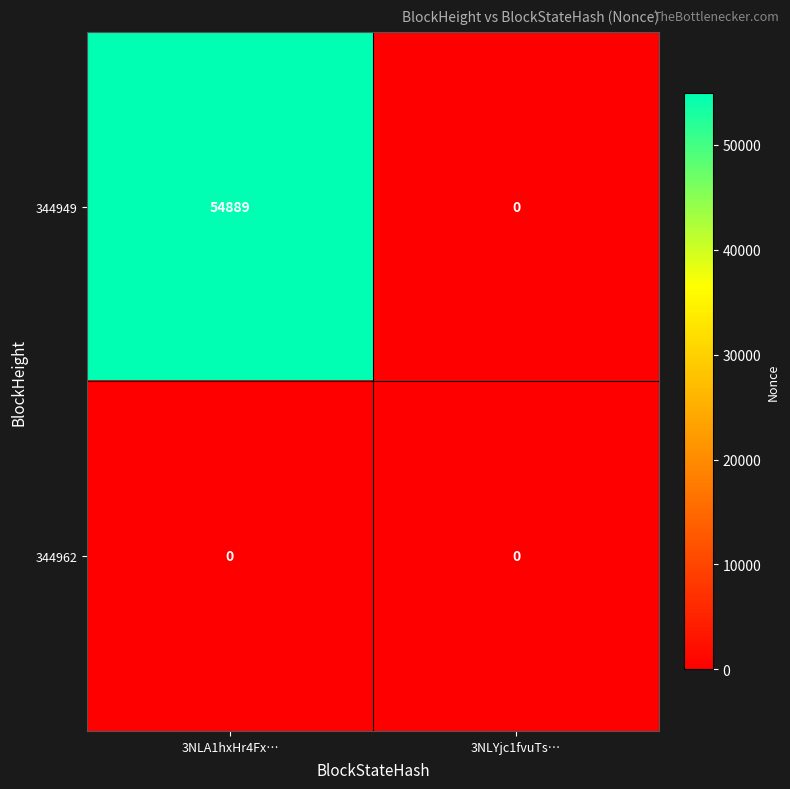

Where is 344949 nearest to the value 27444?

3NLYjc1fvuTs…